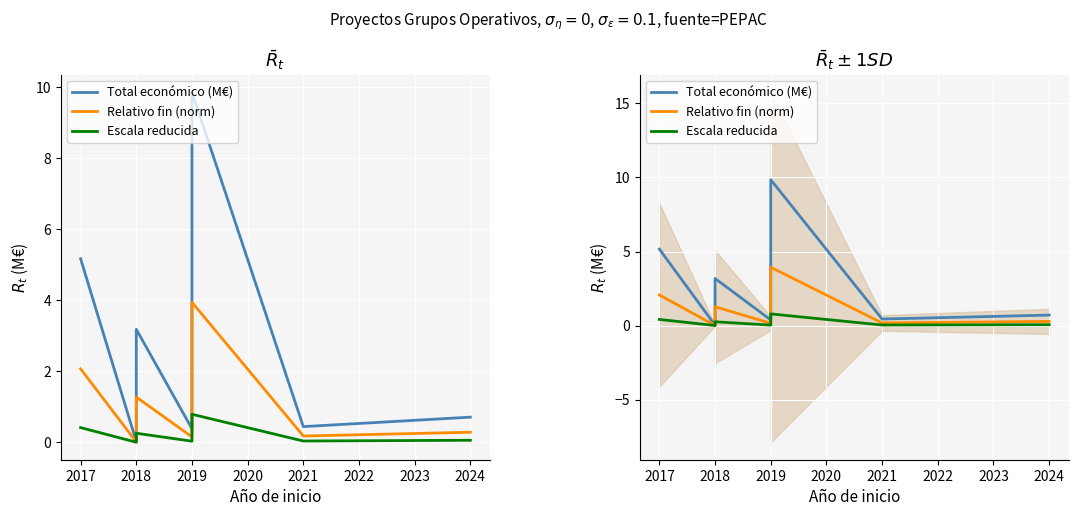

True or false: Total económico (M€) and Relativo fin (norm) intersect in this chart.

False